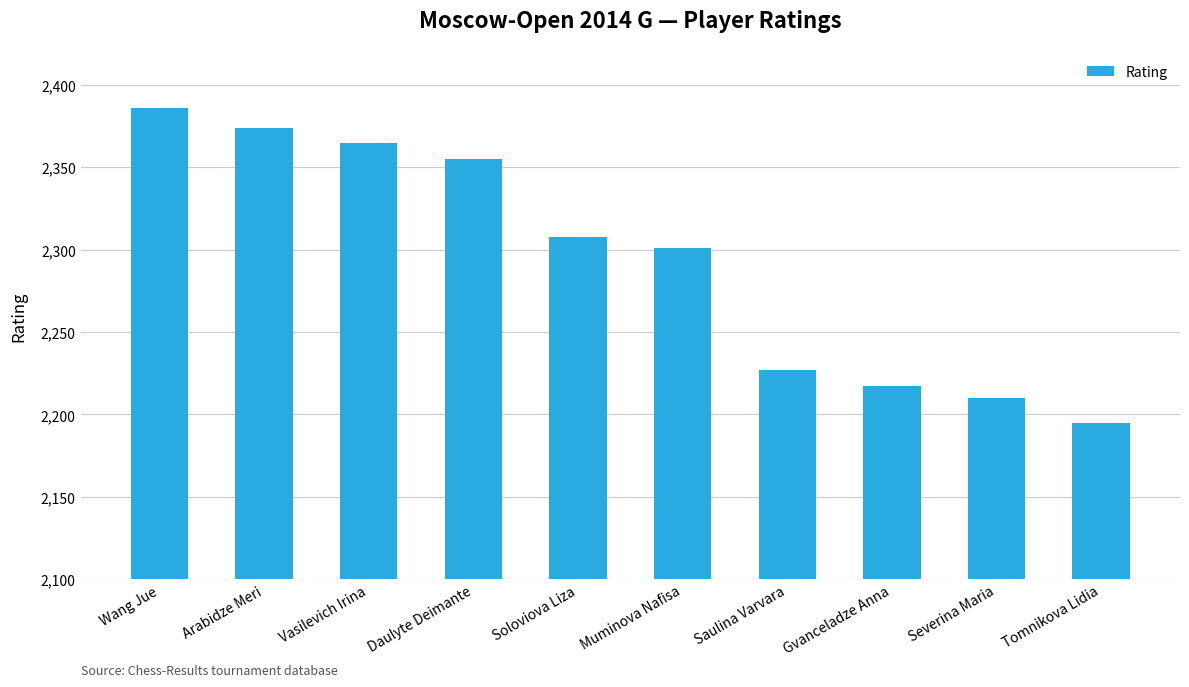

Rank the categories by value from highest to lowest.

Wang Jue, Arabidze Meri, Vasilevich Irina, Daulyte Deimante, Soloviova Liza, Muminova Nafisa, Saulina Varvara, Gvanceladze Anna, Severina Maria, Tomnikova Lidia